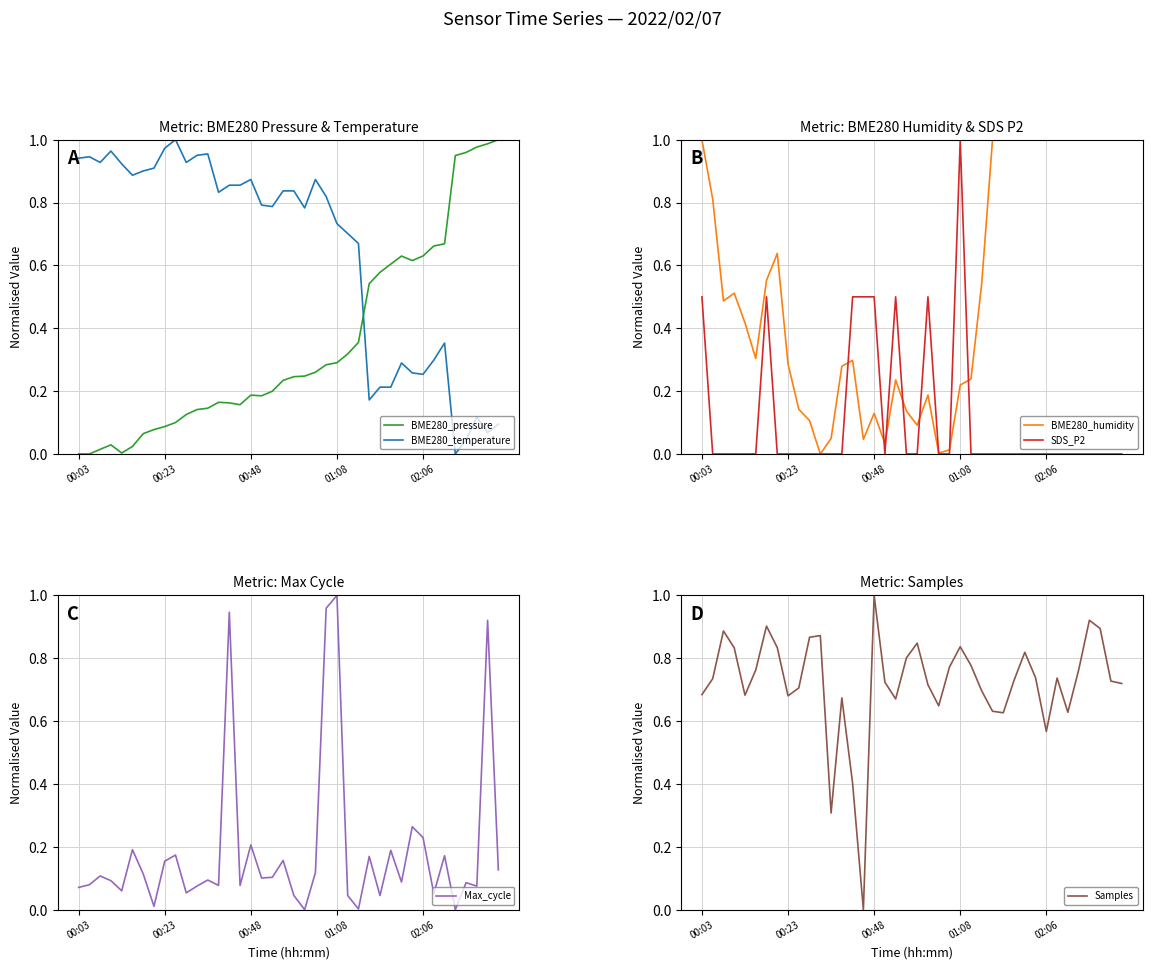

True or false: Samples and Max_cycle cross at least once.

True